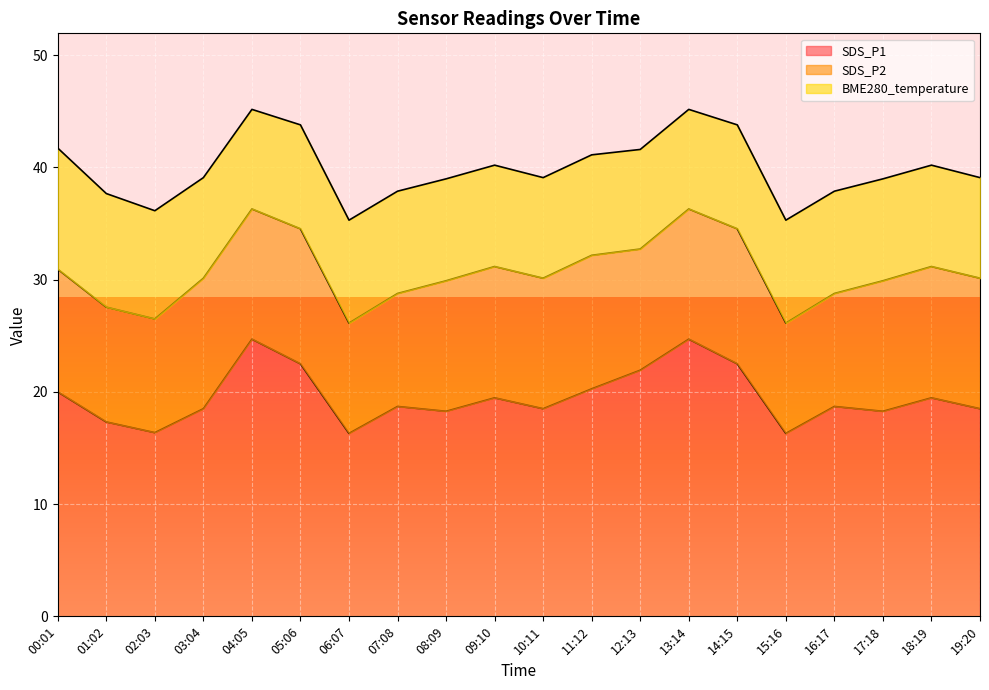

What is the value of the SDS_P2 point at the 12th from the left?

11.9